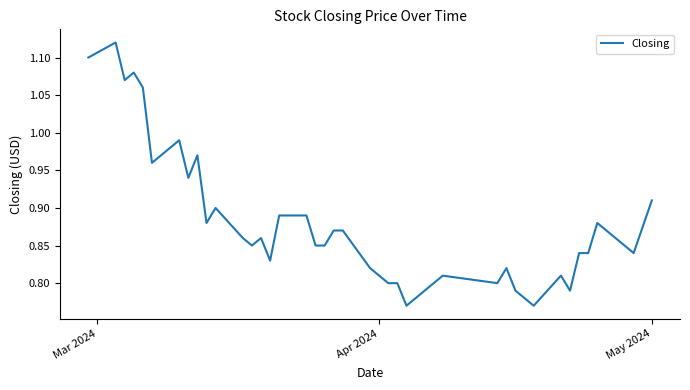

Reading left to right, what are all the values shown in this chart?

1.1	1.1	1.1	1.1	1.1	1.0	1.0	0.9	1.0	0.9	0.9	0.9	0.8	0.9	0.8	0.9	0.9	0.8	0.8	0.9	0.9	0.8	0.8	0.8	0.8	0.8	0.8	0.8	0.8	0.8	0.8	0.8	0.8	0.8	0.8	0.8	0.8	0.9	0.8	0.9